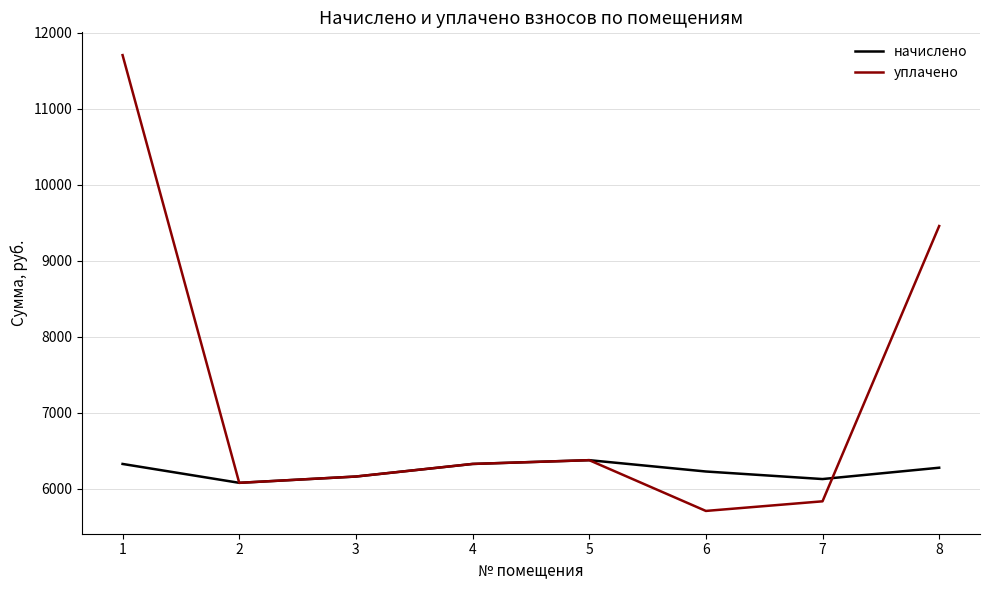

How many categories are shown in the chart?

8